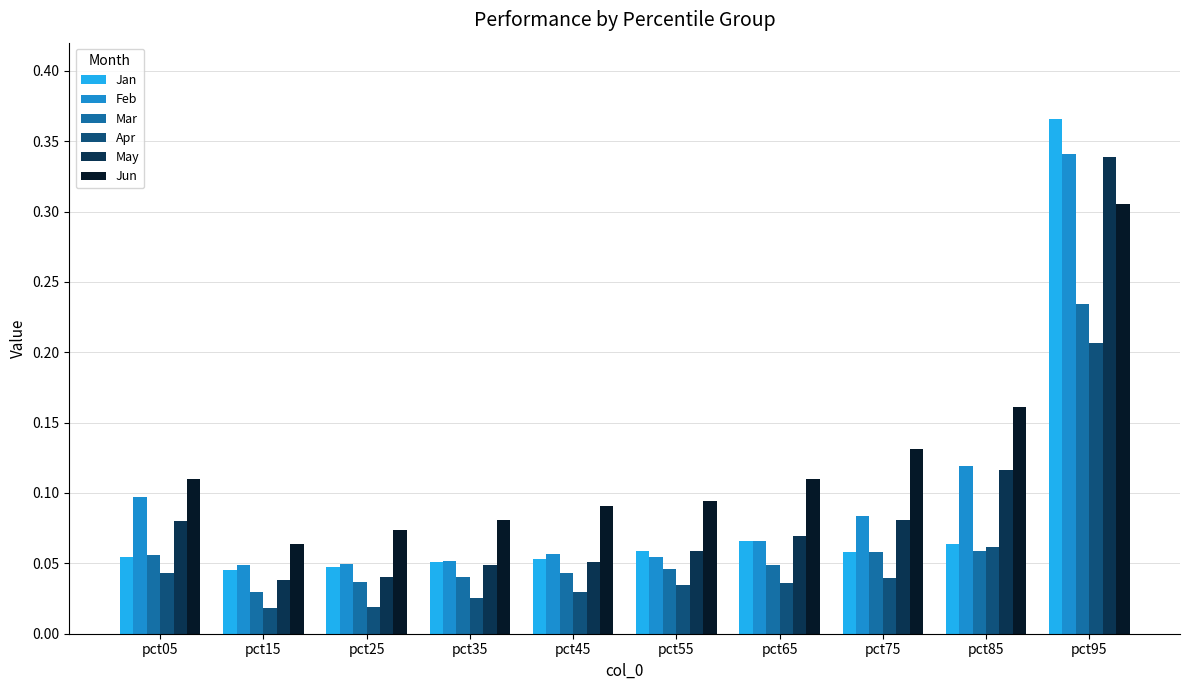

At how many categories does at least one series exceed 0?

10